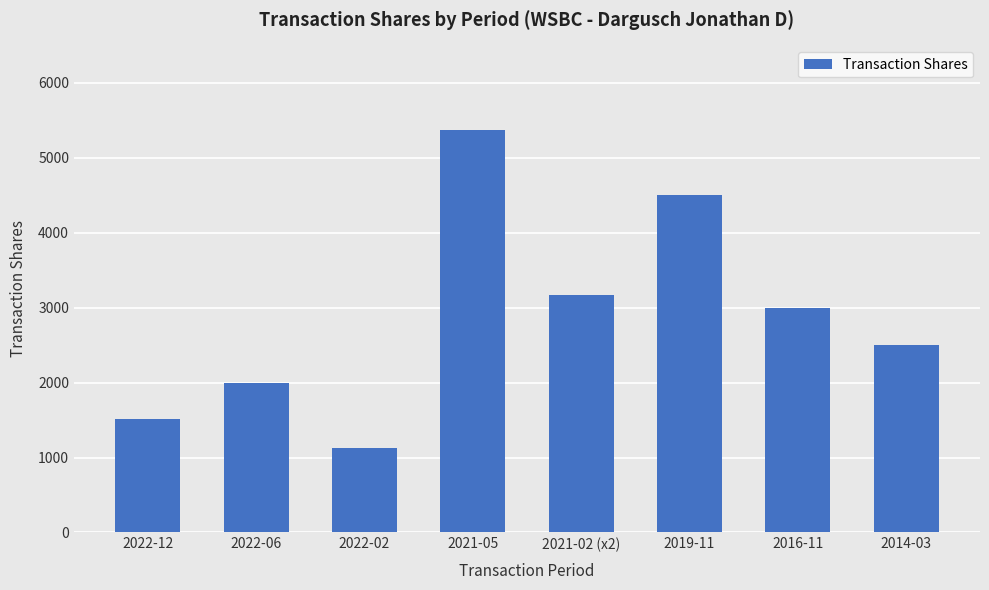

Read the value at 2016-11.

3000